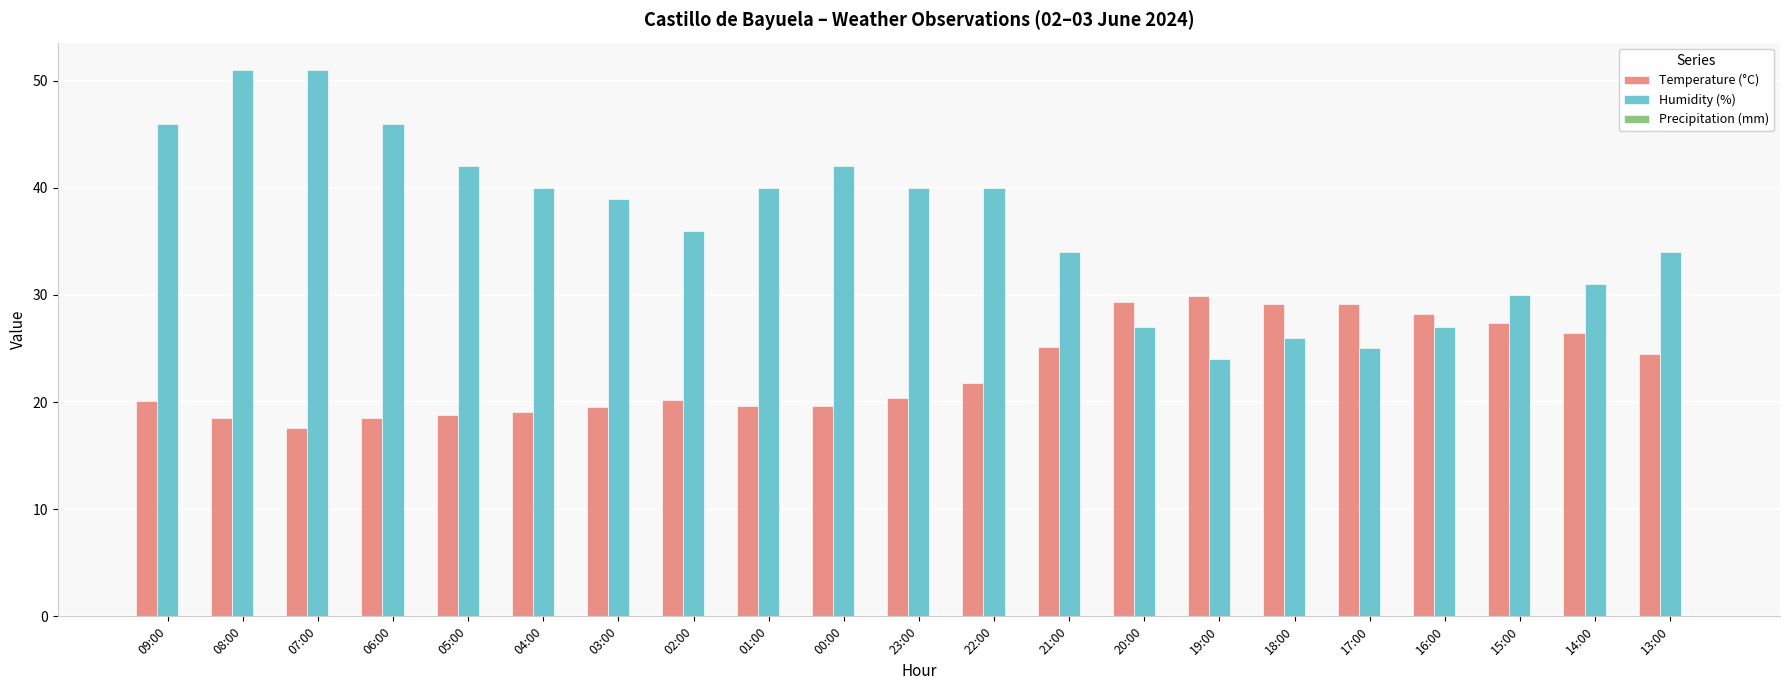

What is the spread (max minus min) of values at 19:00?

5.9